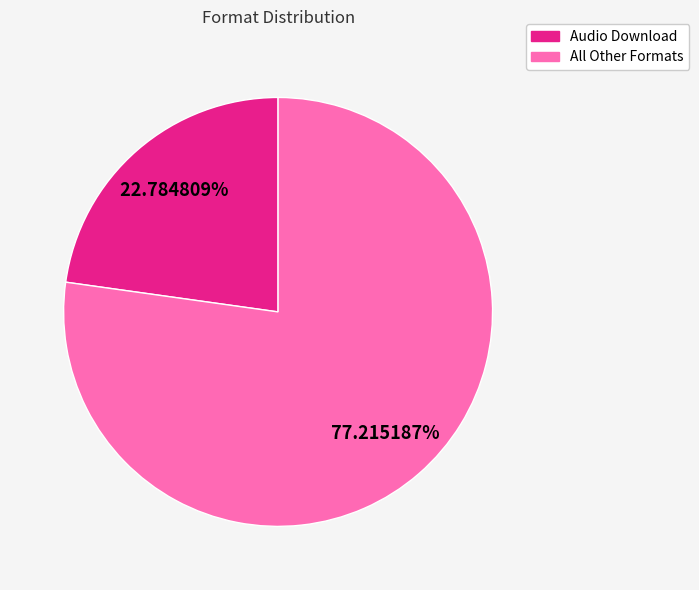

Is there a majority slice in this chart?

Yes